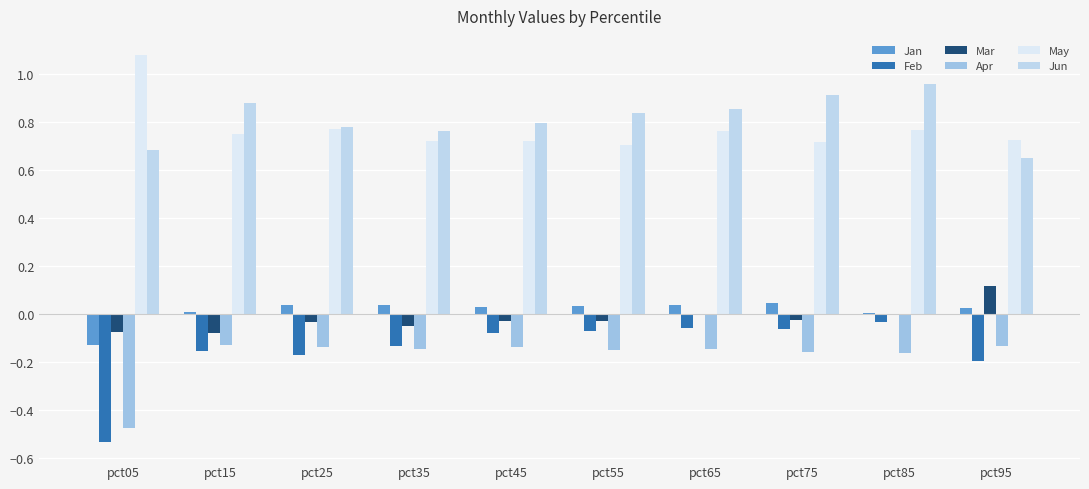

Reading left to right, list all the values displayed in this chart.

Jan: pct05=-0.1	pct15=0.0	pct25=0.0	pct35=0.0	pct45=0.0	pct55=0.0	pct65=0.0	pct75=0.0	pct85=0.0	pct95=0.0
Feb: pct05=-0.5	pct15=-0.2	pct25=-0.2	pct35=-0.1	pct45=-0.1	pct55=-0.1	pct65=-0.1	pct75=-0.1	pct85=-0.0	pct95=-0.2
Mar: pct05=-0.1	pct15=-0.1	pct25=-0.0	pct35=-0.0	pct45=-0.0	pct55=-0.0	pct65=-0.0	pct75=-0.0	pct85=0.0	pct95=0.1
Apr: pct05=-0.5	pct15=-0.1	pct25=-0.1	pct35=-0.1	pct45=-0.1	pct55=-0.1	pct65=-0.1	pct75=-0.2	pct85=-0.2	pct95=-0.1
May: pct05=1.1	pct15=0.8	pct25=0.8	pct35=0.7	pct45=0.7	pct55=0.7	pct65=0.8	pct75=0.7	pct85=0.8	pct95=0.7
Jun: pct05=0.7	pct15=0.9	pct25=0.8	pct35=0.8	pct45=0.8	pct55=0.8	pct65=0.9	pct75=0.9	pct85=1.0	pct95=0.7